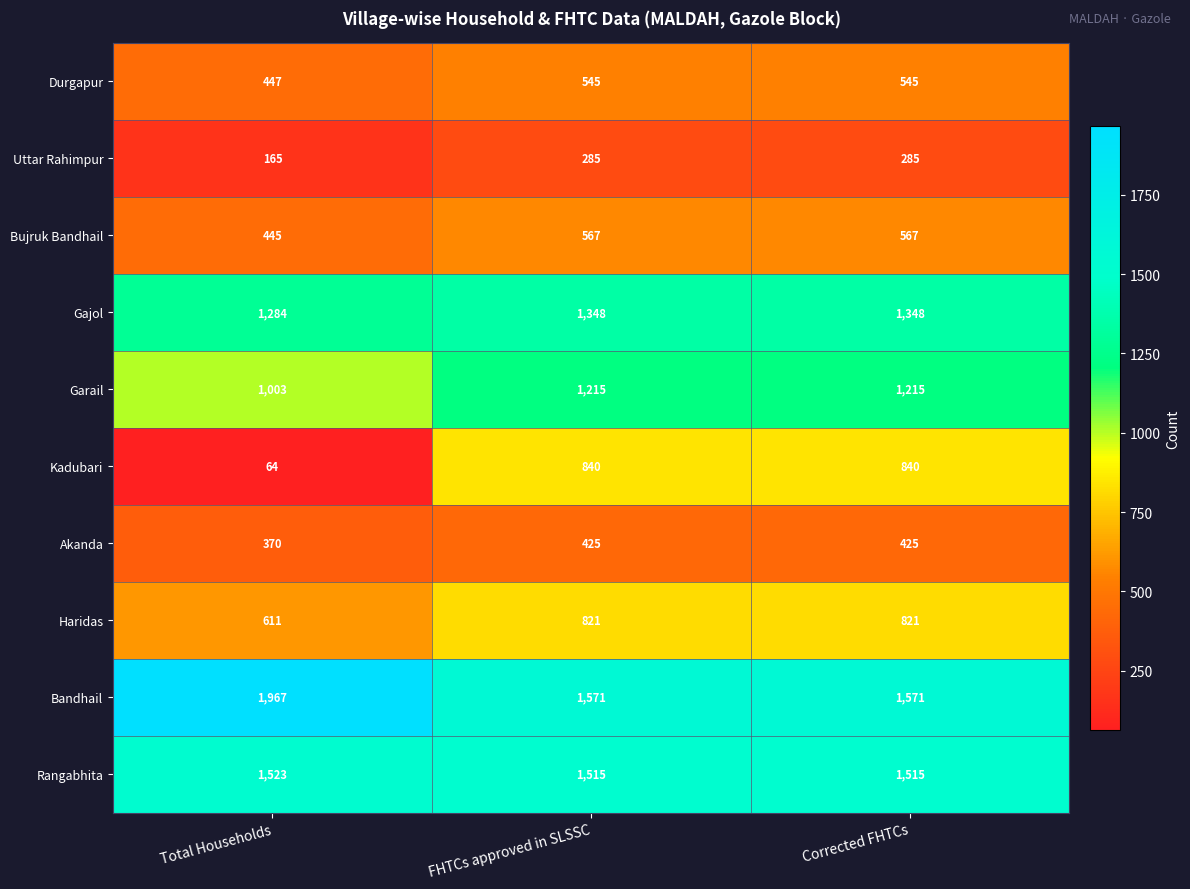

Which label corresponds to the largest value in the chart?

Total Households